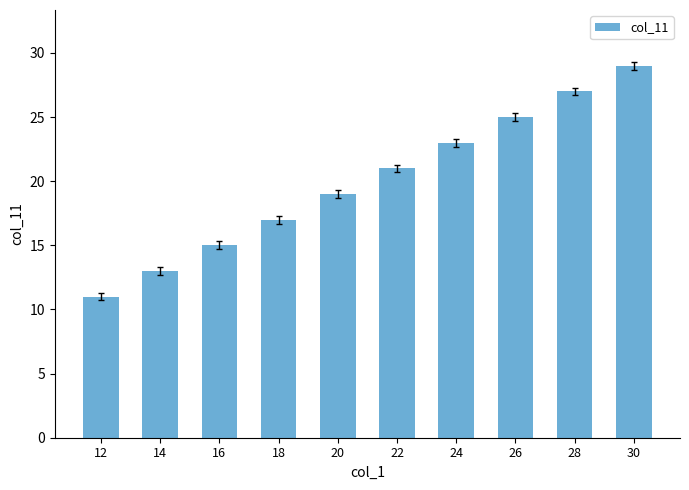

Are the bars grouped side by side (vs. stacked)?

No